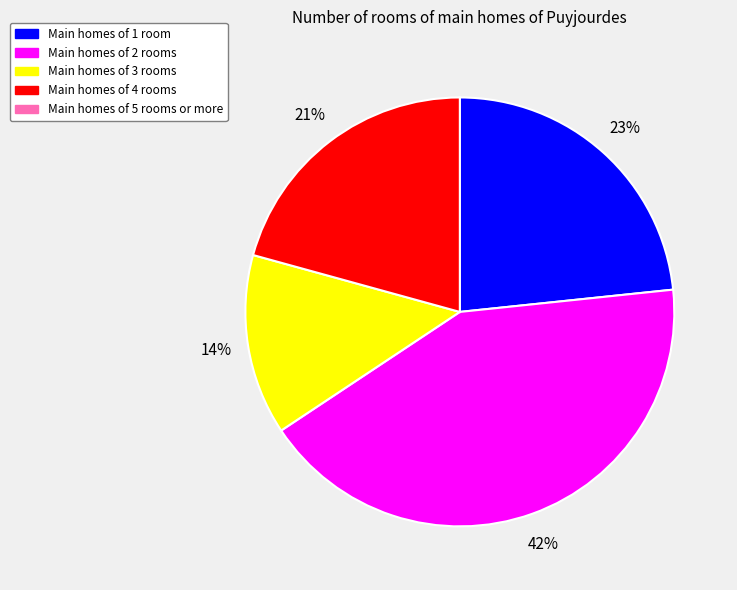

To the nearest percent, what is the average slice percentage?

25%